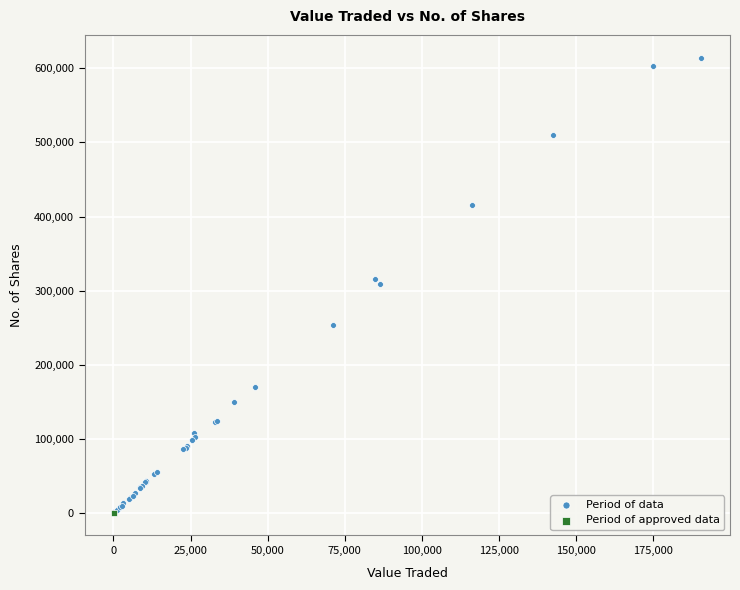

What are all the series names shown in the legend?

Period of data, Period of approved data